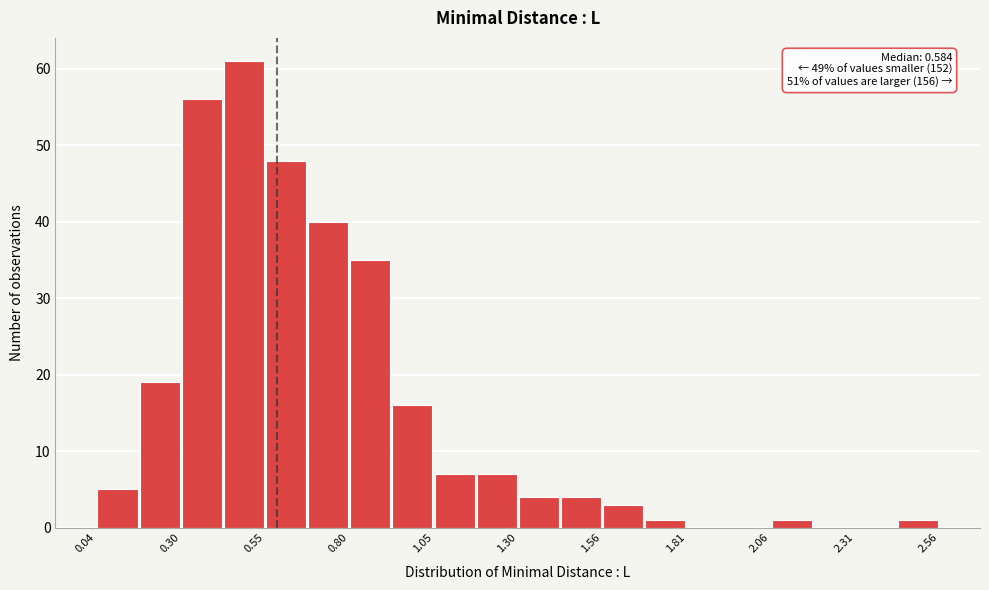

Around what value on the x-axis is the tallest bar? Give the approximate position of its centre, as read against the axis.

0.50